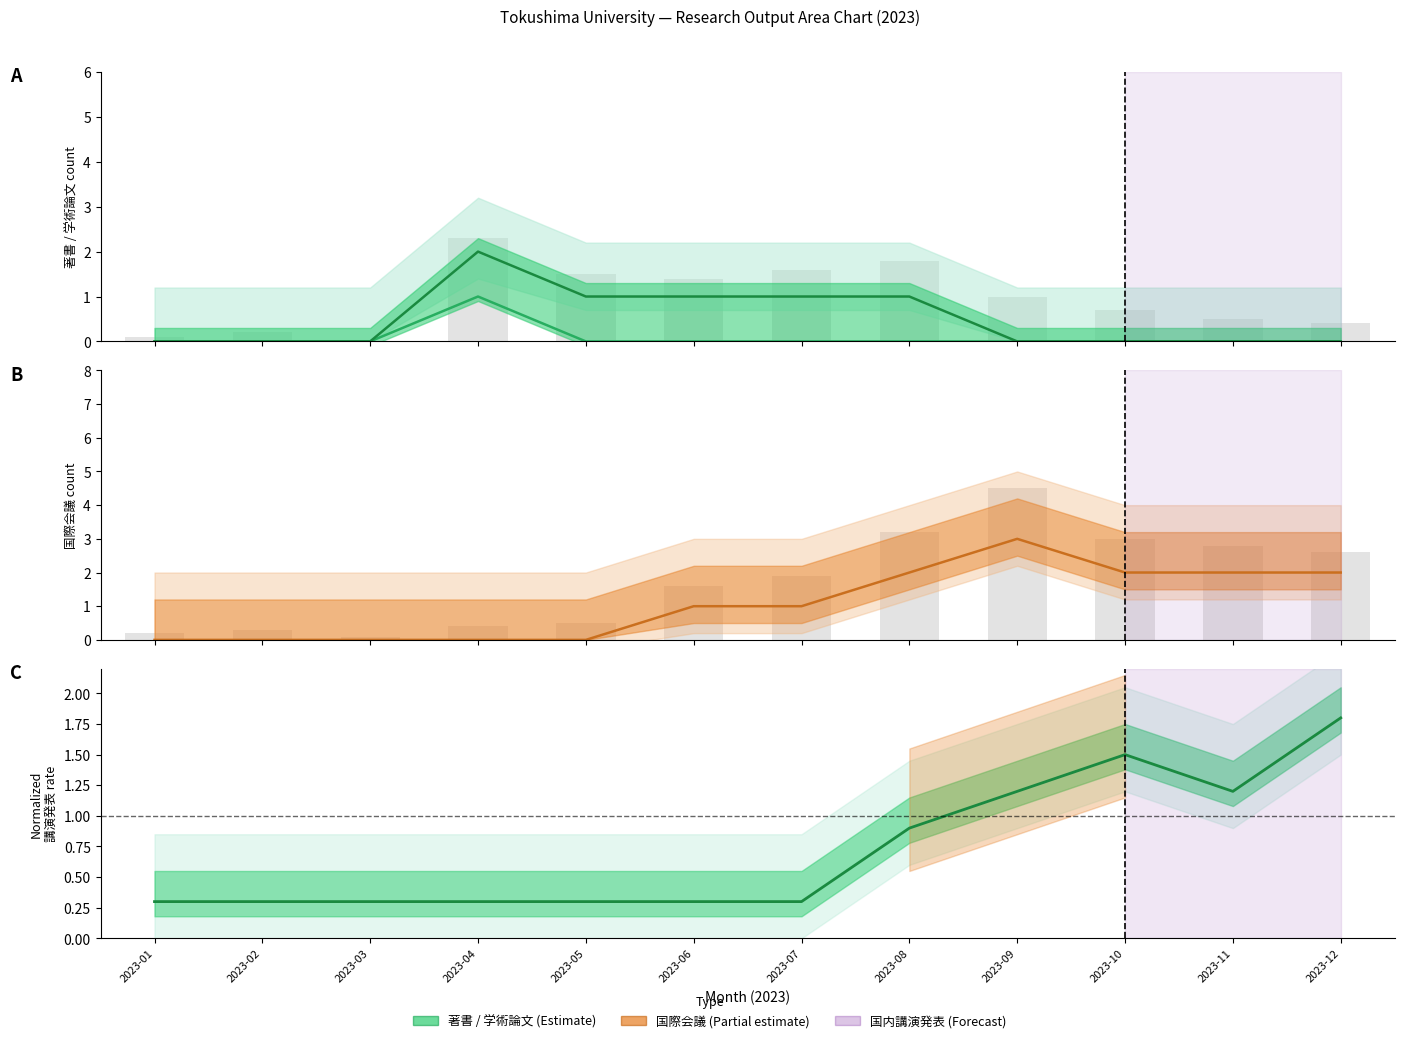

What is the difference between the highest and lowest values at 2023-06?

1.0